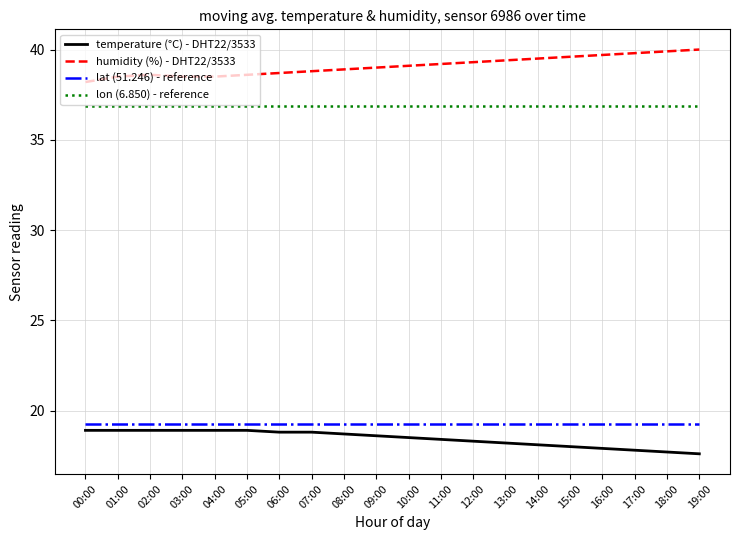

True or false: temperature (°C) - DHT22/3533 and lon (6.850) - reference intersect in this chart.

False